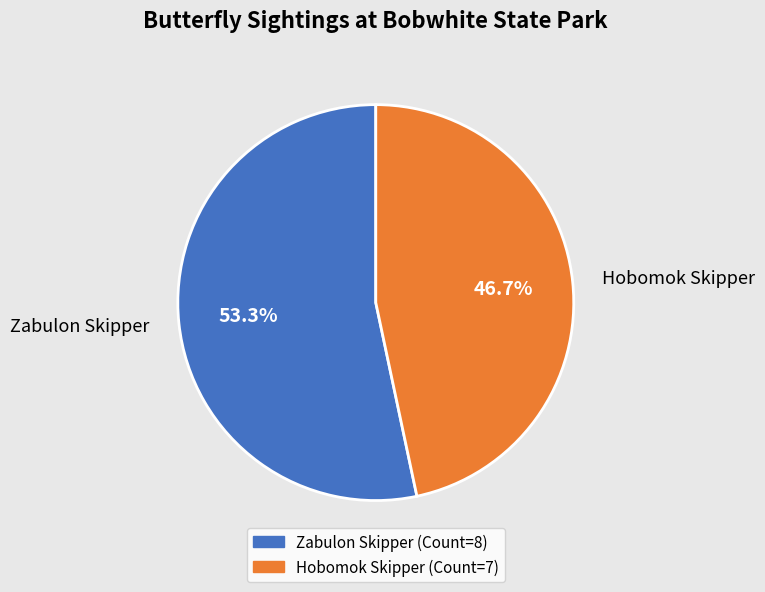

To the nearest percent, what is the difference between the largest and smallest slice percentages?

7%